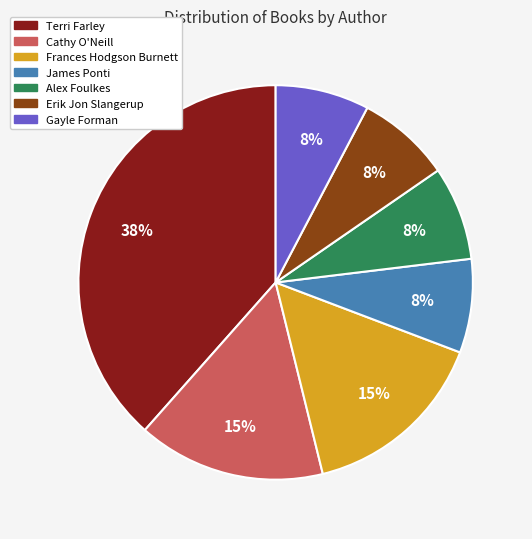

To the nearest percent, what is the average slice percentage?

14%